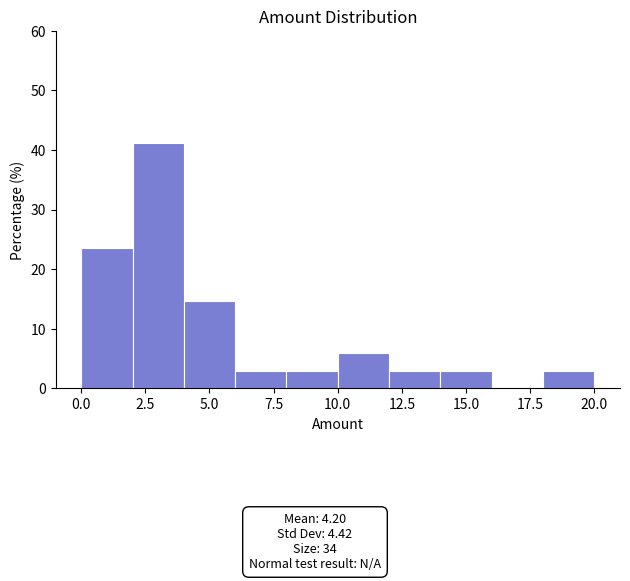

Reading left to right, transcribe this chart: for each bar, give the range it covers on the x-axis and its height. The values are not printed on the chart, so give them approximately, as read against the axis.

0 to 2: 24
2 to 4: 41
4 to 6: 15
6 to 8: 3
8 to 10: 3
10 to 12: 6
12 to 14: 3
14 to 16: 3
16 to 18: 0
18 to 20: 3